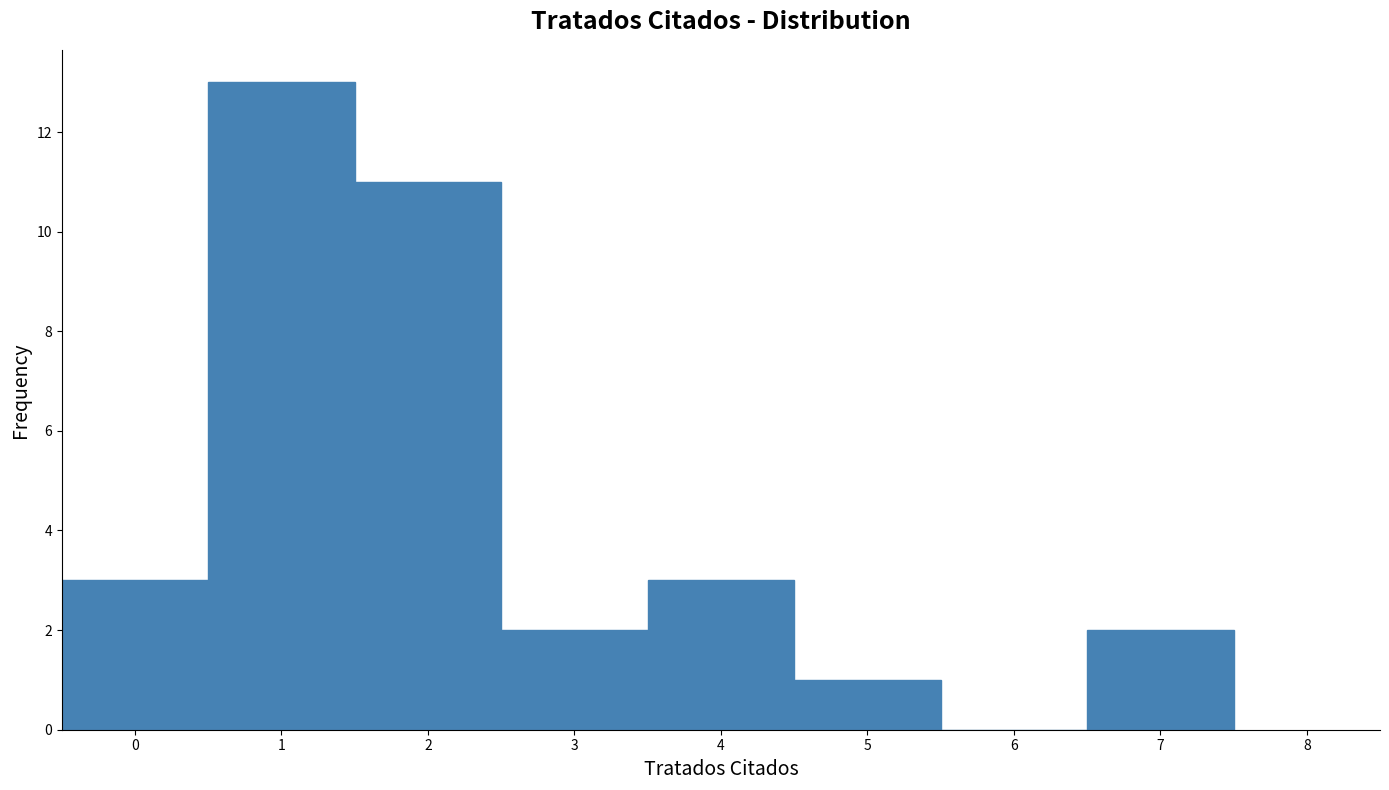

Reading left to right, transcribe this chart: for each bar, give the range it covers on the x-axis and its height. The values are not printed on the chart, so give them approximately, as read against the axis.

-0.5 to 0.5: 3
0.5 to 1.5: 13
1.5 to 2.5: 11
2.5 to 3.5: 2
3.5 to 4.5: 3
4.5 to 5.5: 1
5.5 to 6.5: 0
6.5 to 7.5: 2